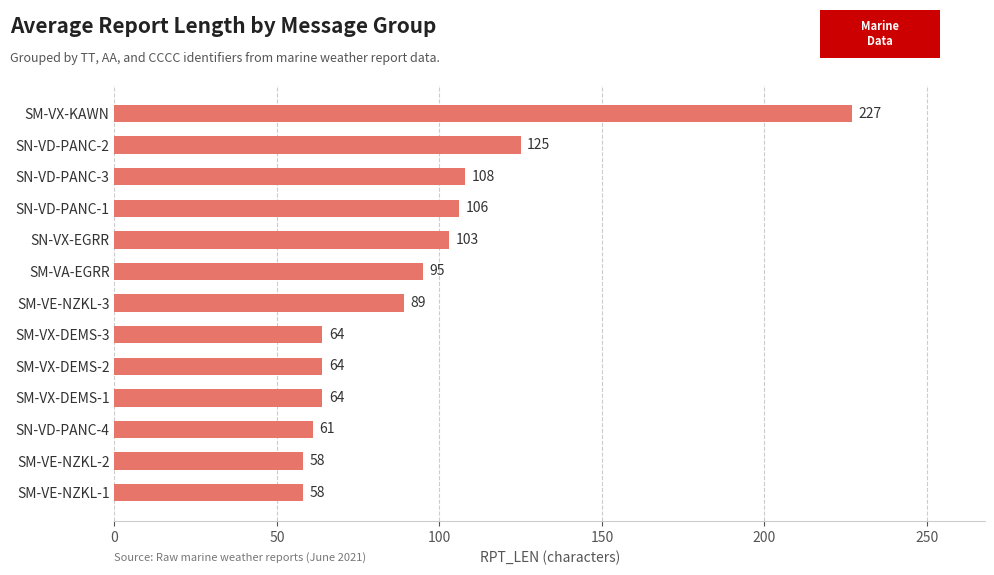

What is the minimum value shown in the chart?

58